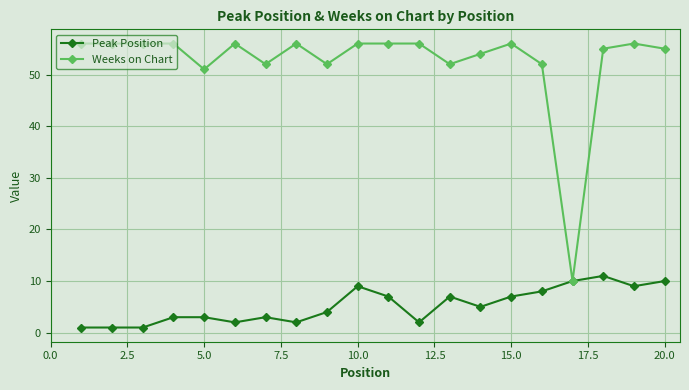

Rank the series by their average value, from lowest to highest.

Peak Position, Weeks on Chart